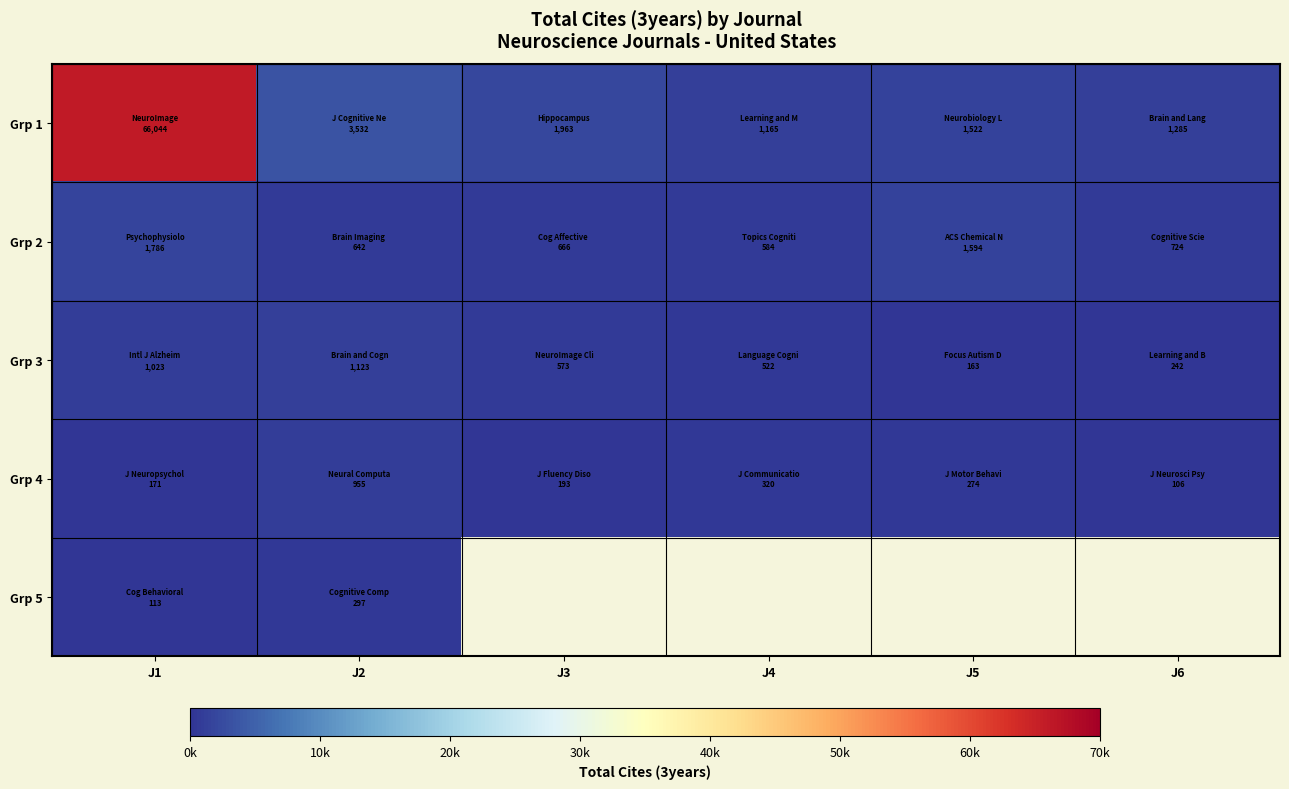

Count the number of categories in the chart.

6